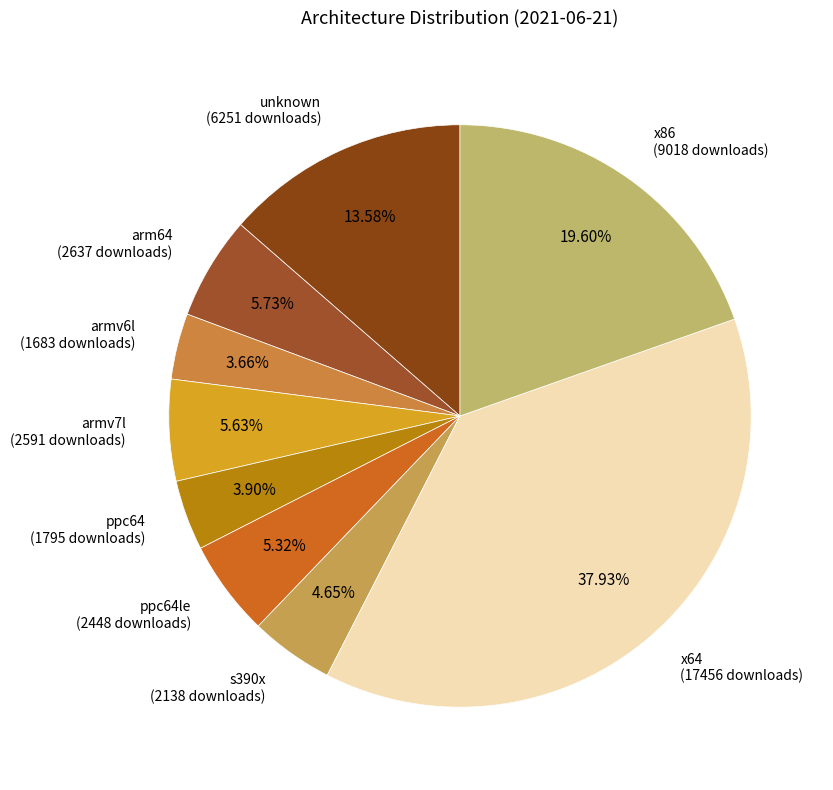

How many slices are in this pie chart?

9